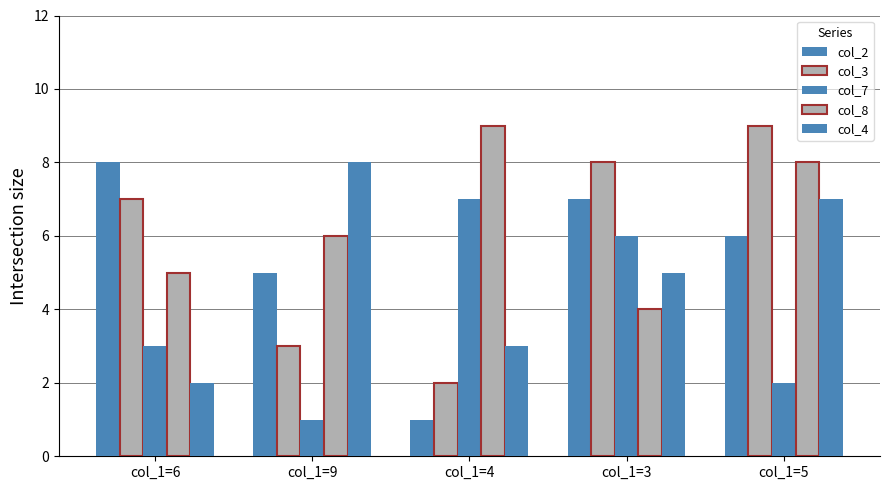

List the series in order of their peak value, lowest first.

col_7, col_2, col_4, col_3, col_8